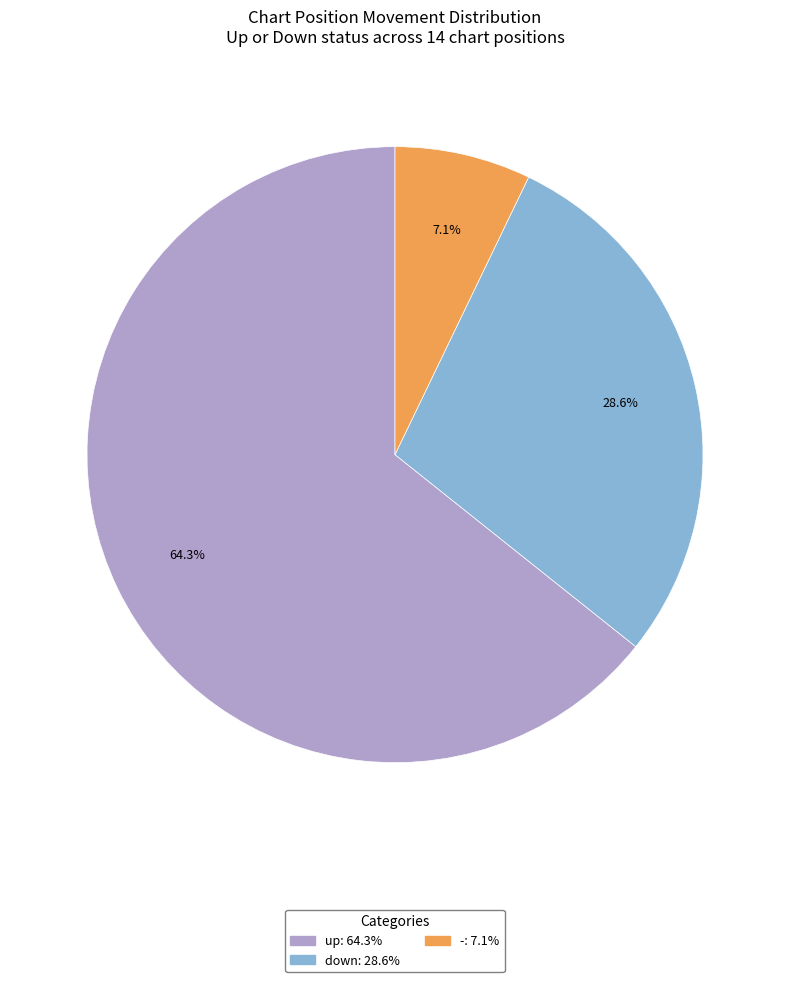

What is the ratio of the value at up to the value at down?

2.2